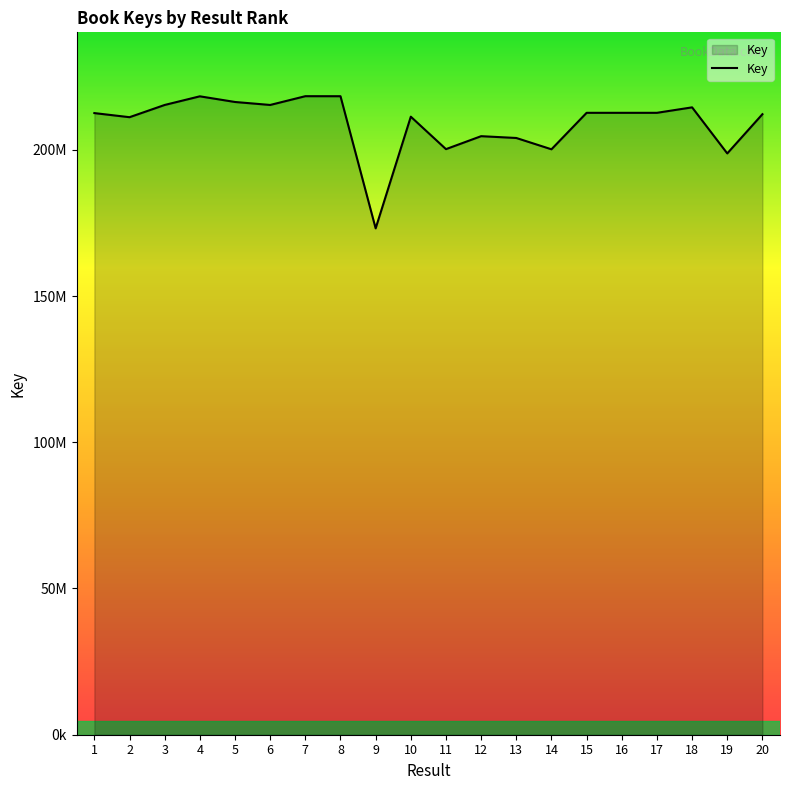

Does the chart display data point markers on the line(s)?

No